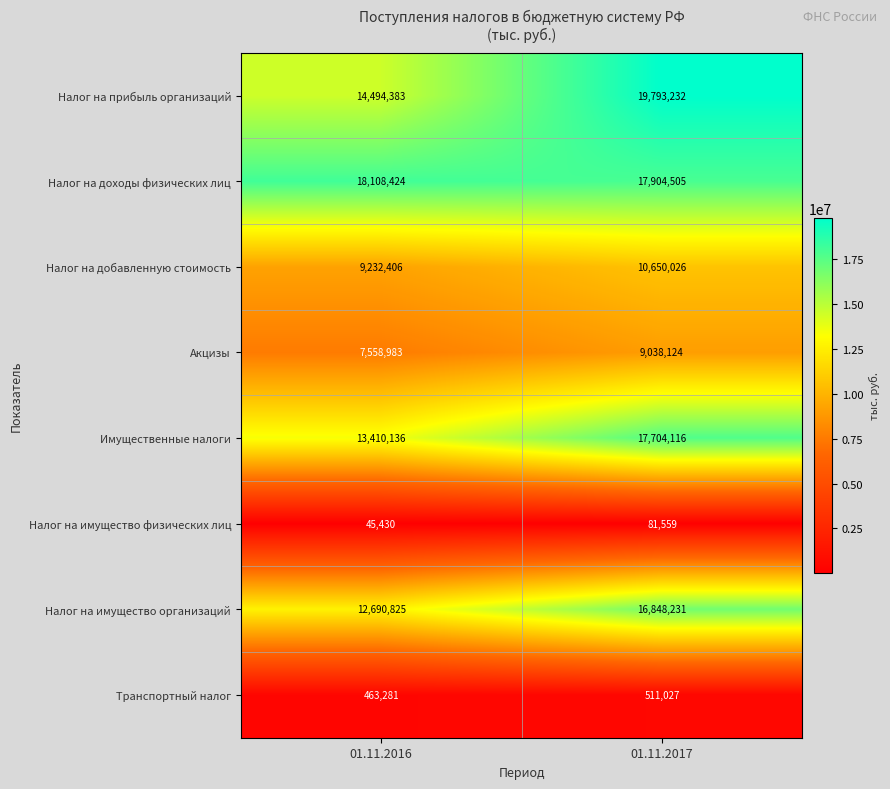

Is it true that Налог на имущество организаций equals 22600003 at 01.11.2017?

False